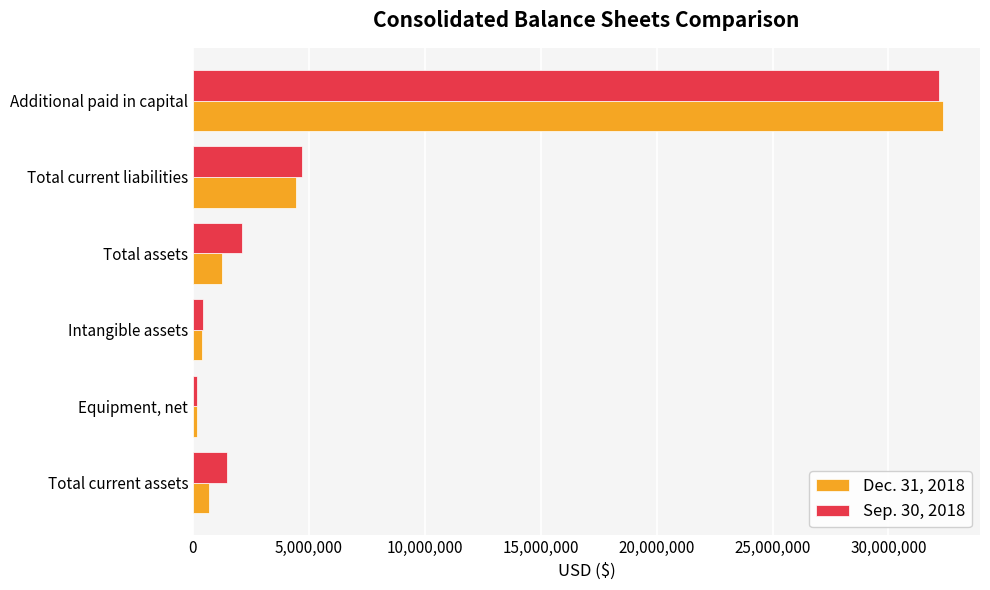

Count the number of categories in the chart.

6